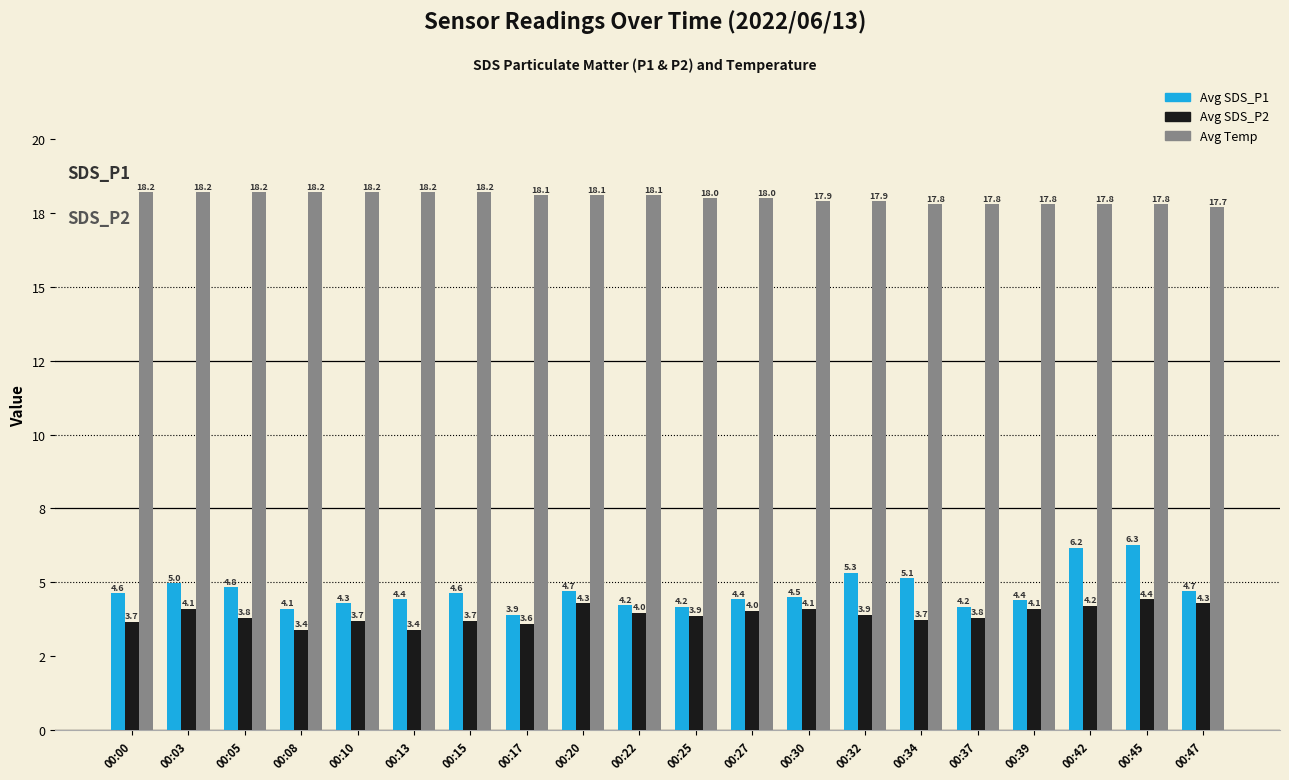

What are all the series names shown in the legend?

Avg SDS_P1, Avg SDS_P2, Avg Temp